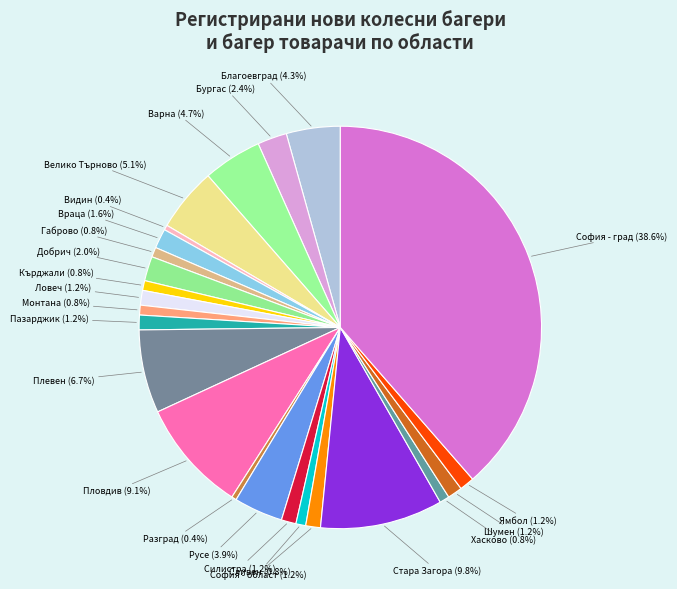

Count the number of slices in the pie.

24